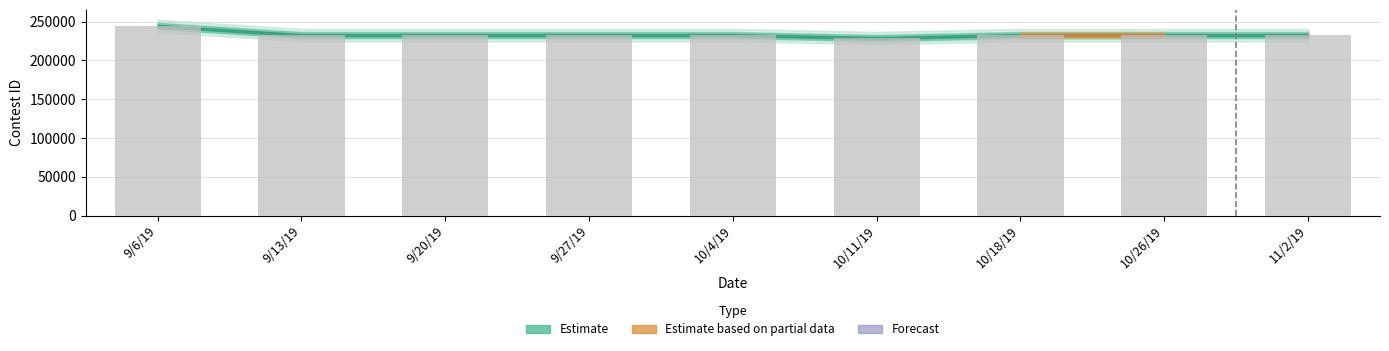

What is the ratio of the value at 10/26/19 to the value at 9/6/19?

1.0